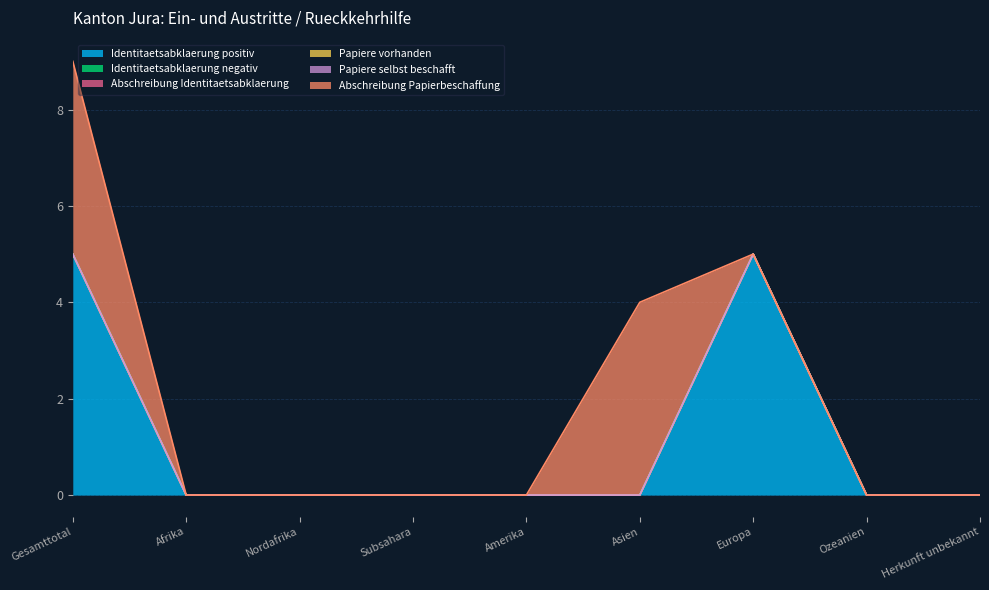

Count the Abschreibung Papierbeschaffung values in the range 0 to 1.

7